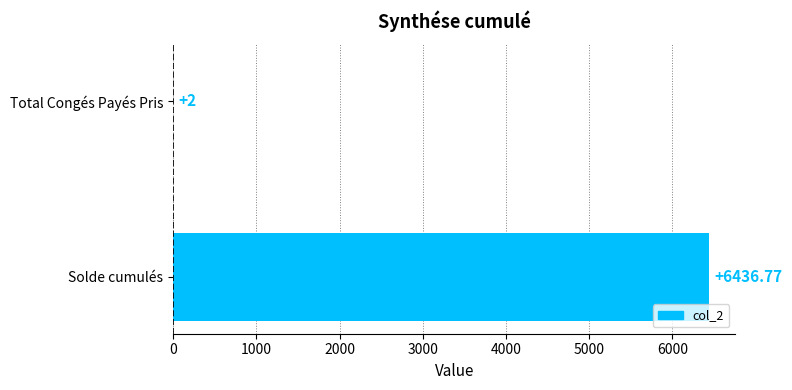

At which label is the value closest to 3219?

Total Congés Payés Pris